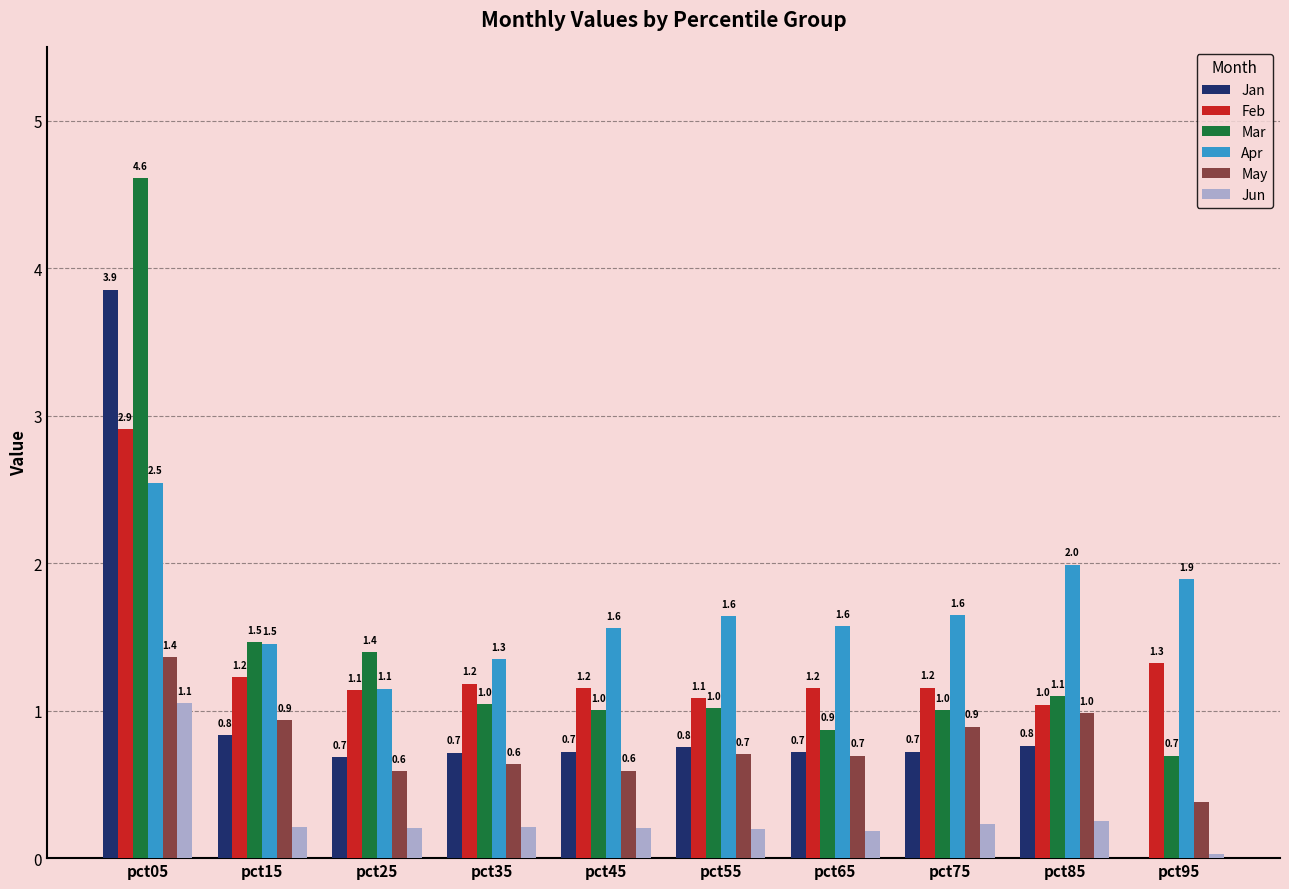

At which label is Apr closest to 1?

pct25